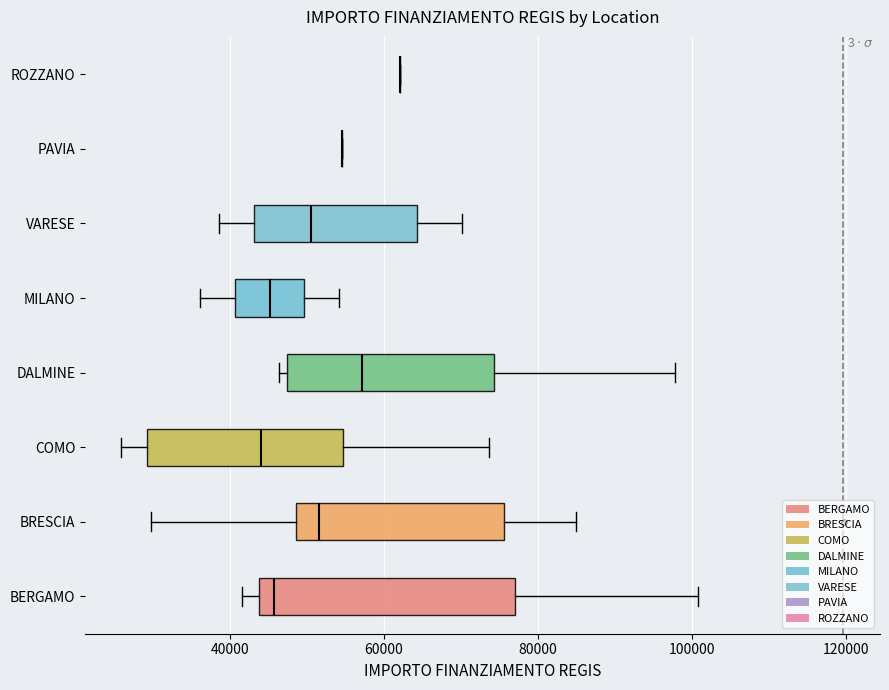

Where does the median line of the box for BERGAMO sit on the x-axis? The values are not printed on the chart, so give them approximately, as read against the axis.

46000